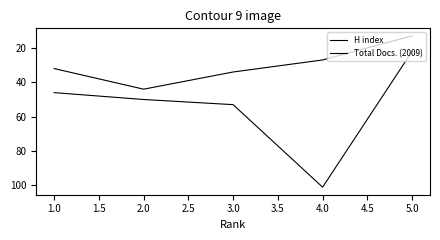

How many lines are shown in the chart?

2